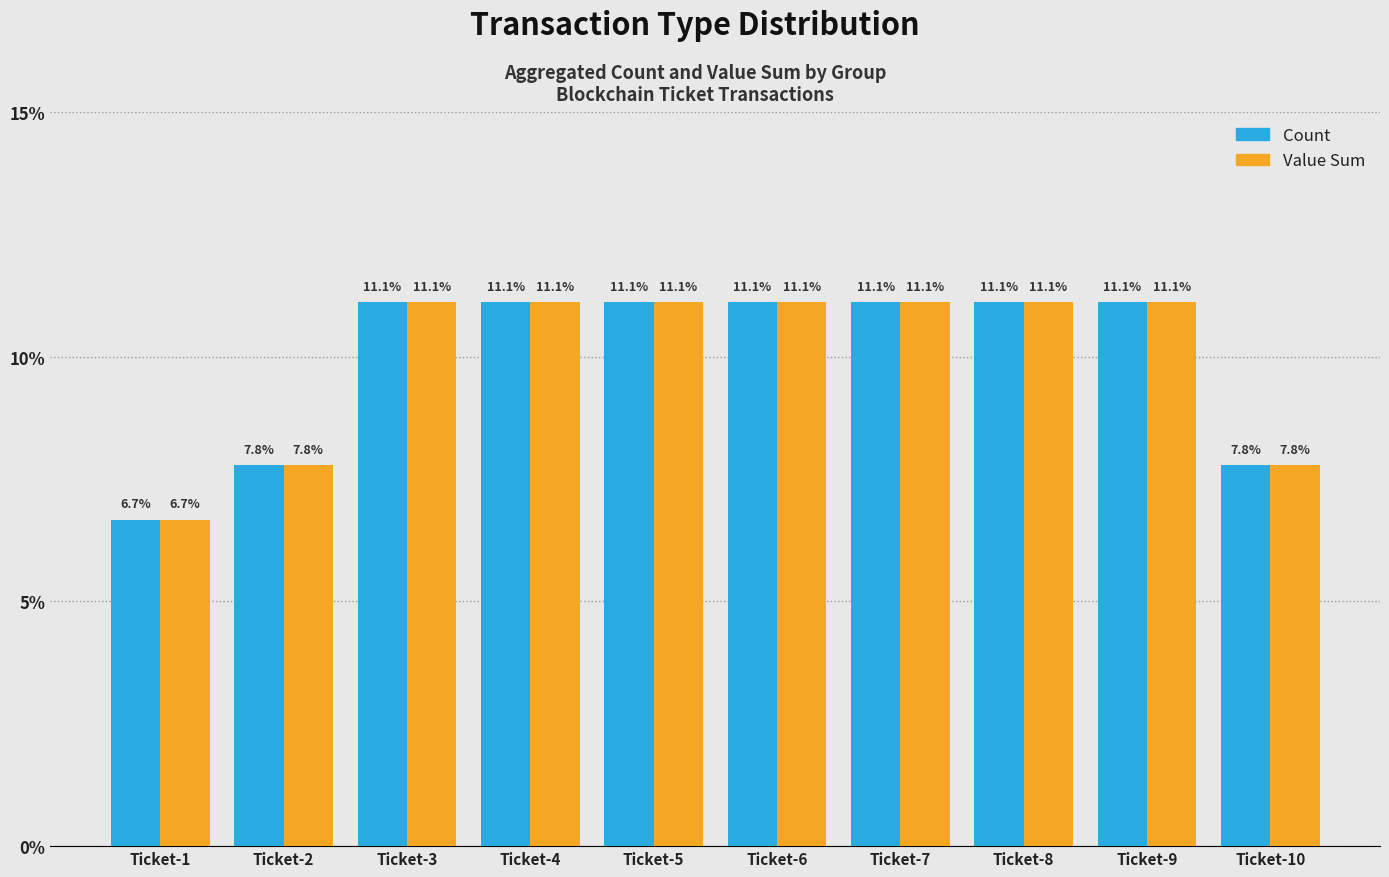

At how many categories does at least one series exceed 9?

7